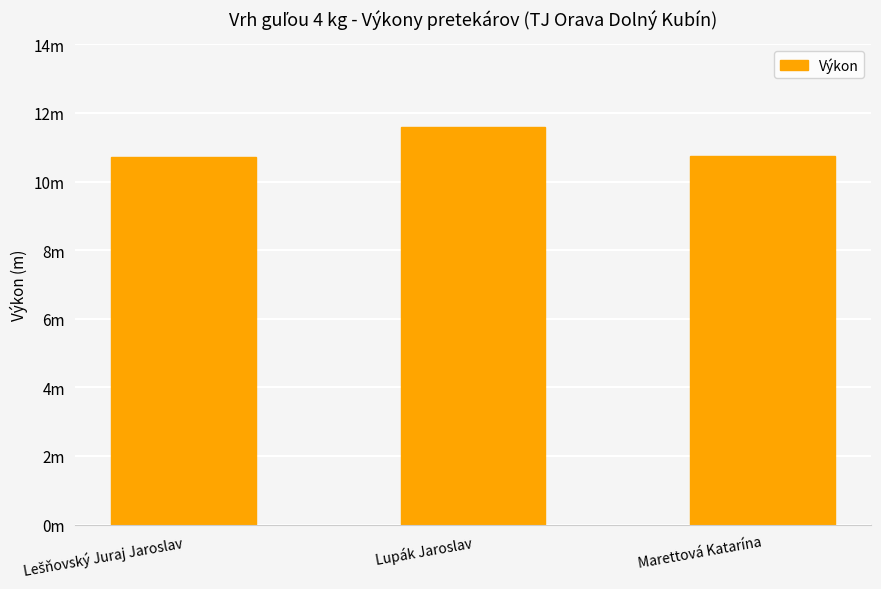

The chart shows a value of 18.4 at Marettová Katarína. True or false?

False